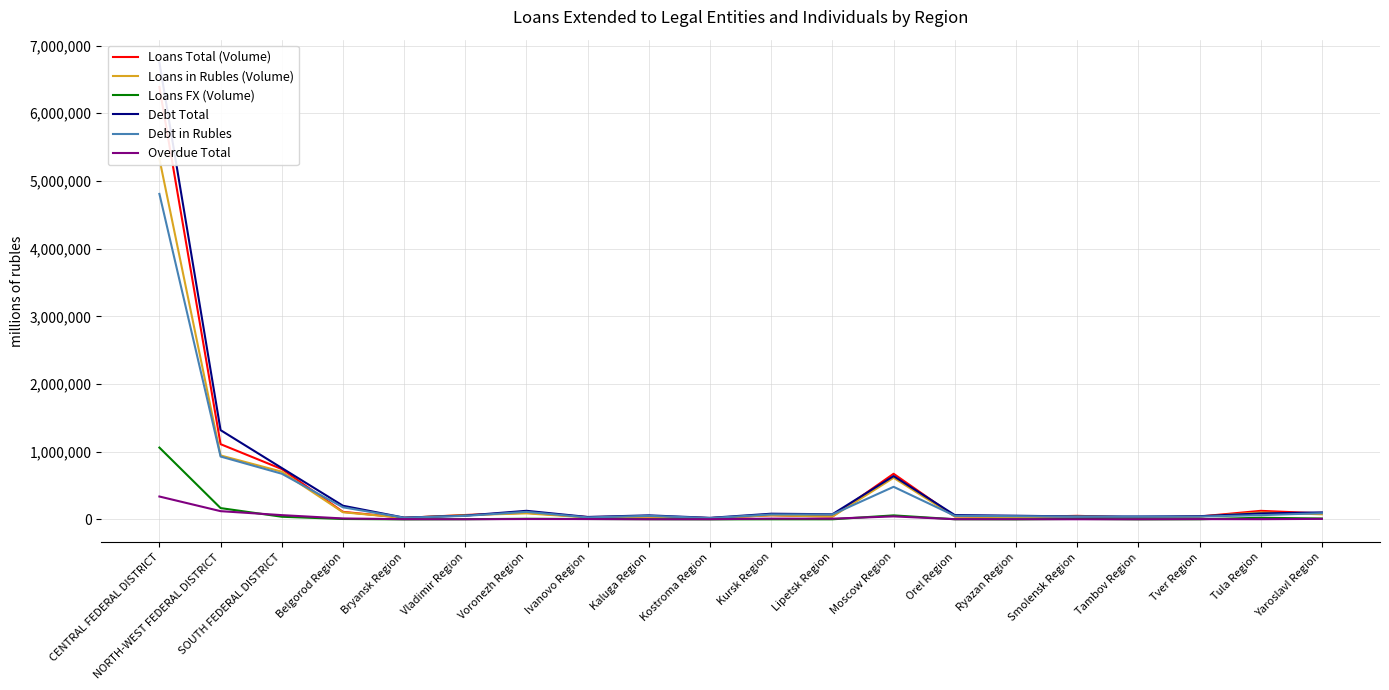

Between NORTH-WEST FEDERAL DISTRICT and Lipetsk Region, which is larger?

NORTH-WEST FEDERAL DISTRICT